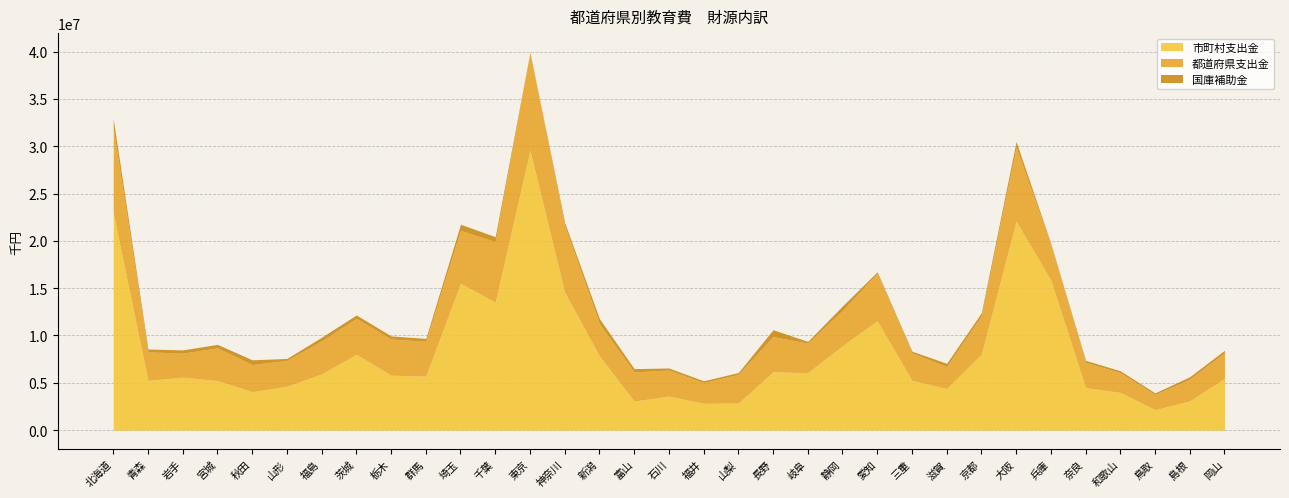

True or false: 国庫補助金 has a value of 758400 at 千葉.

False